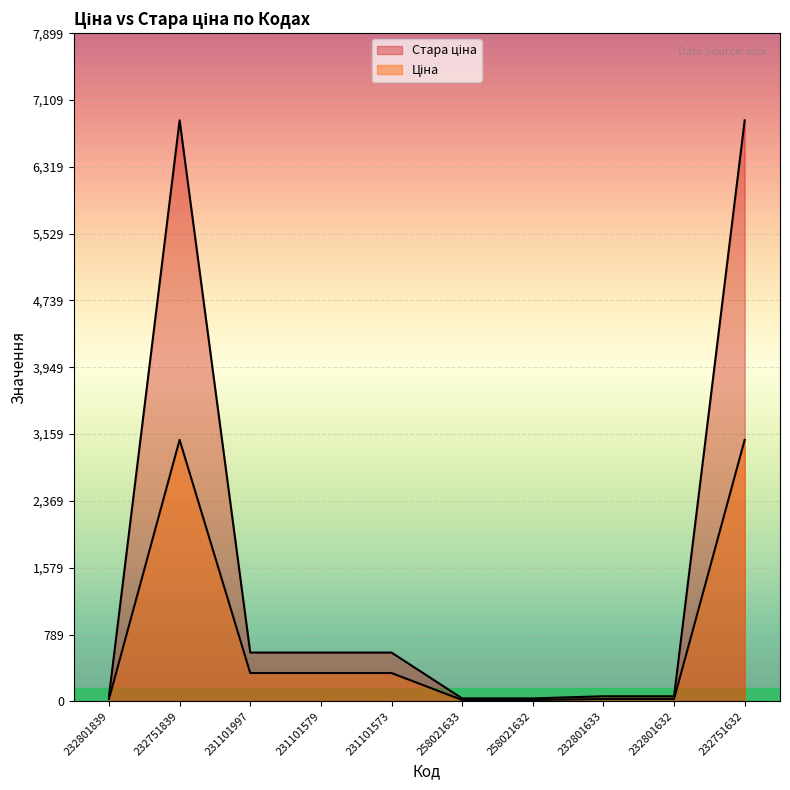

True or false: Ціна has more than 0 interior local peaks.

True